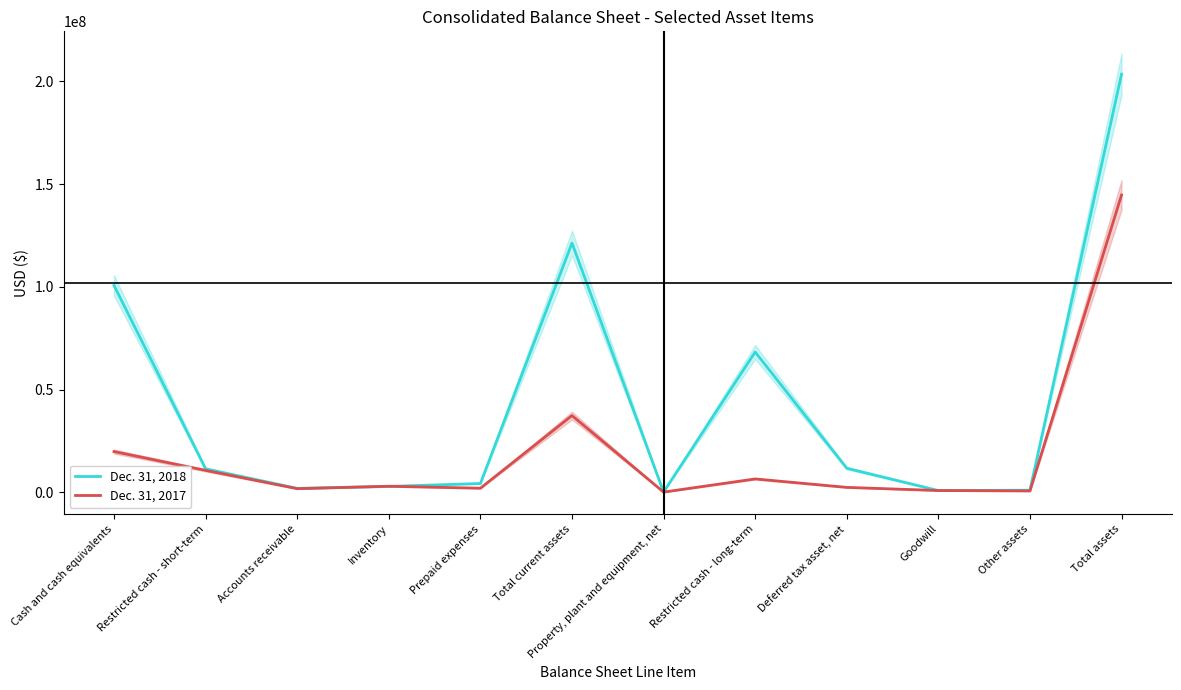

What is the value of the Dec. 31, 2018 point at the 7th from the left?

171274